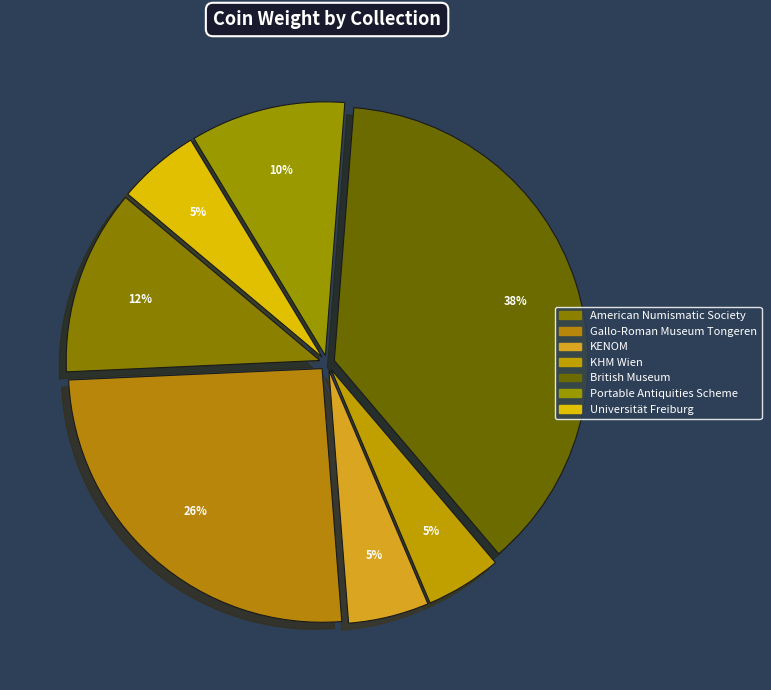

Does any single category account for the majority?

No